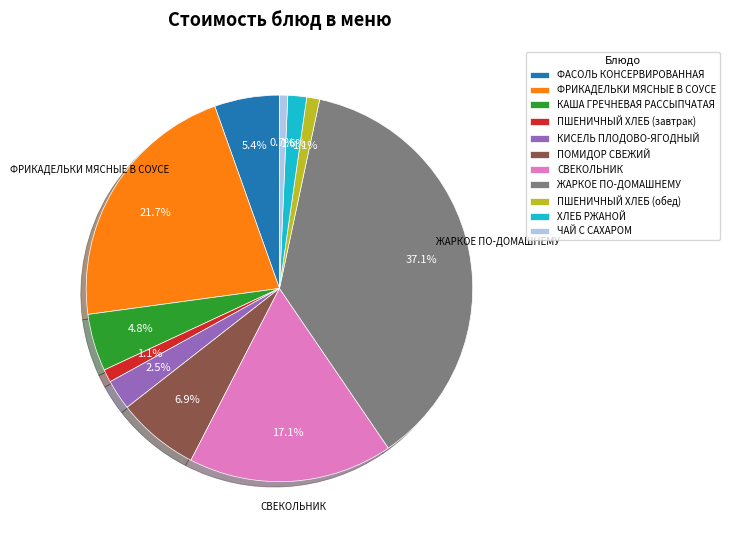

To the nearest percent, what percentage of the pie is КАША ГРЕЧНЕВАЯ РАССЫПЧАТАЯ?

5%